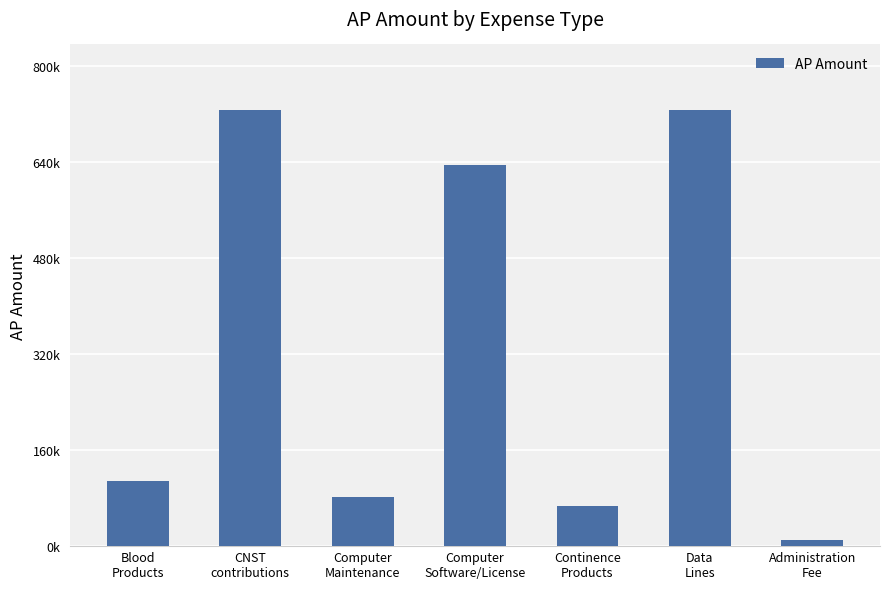

Which label corresponds to the largest value in the chart?

Data
Lines